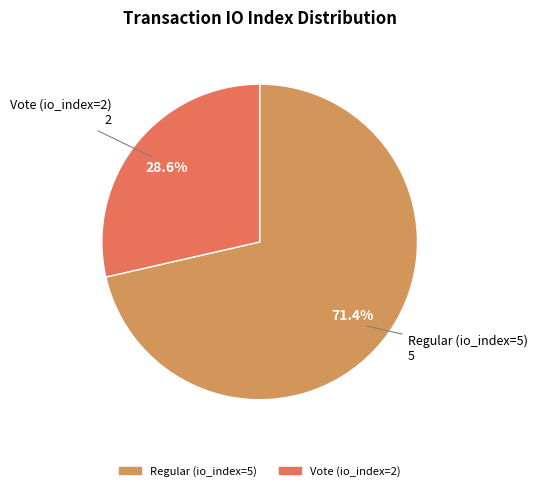

Which category accounts for the majority?

Regular (io_index=5)